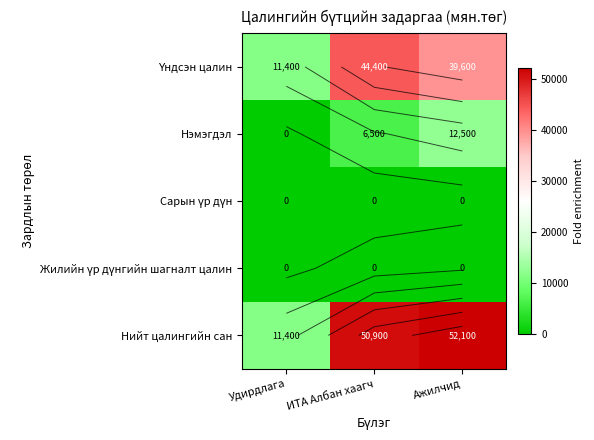

What is the average value of the Үндсэн цалин series?

31800